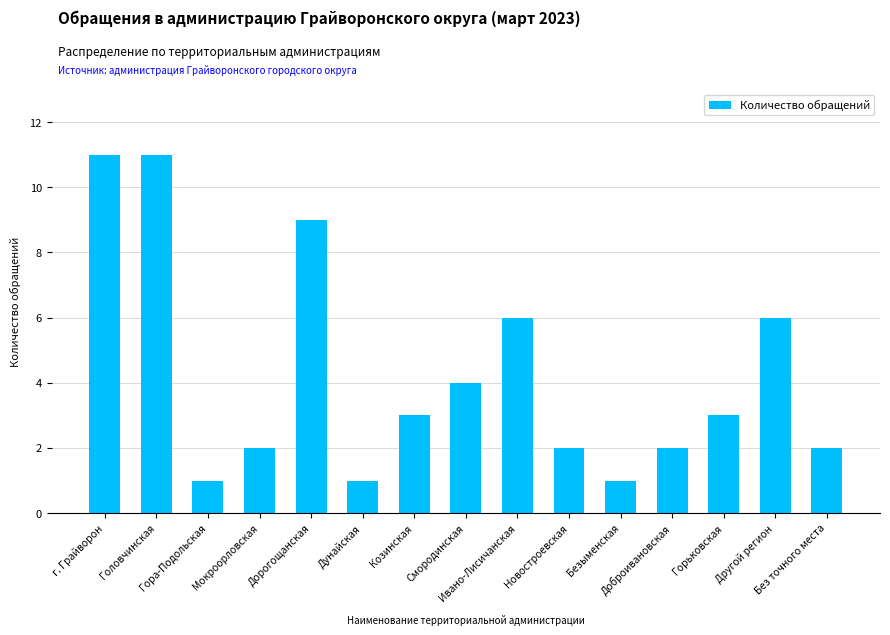

What is the difference between the maximum and minimum values?

10